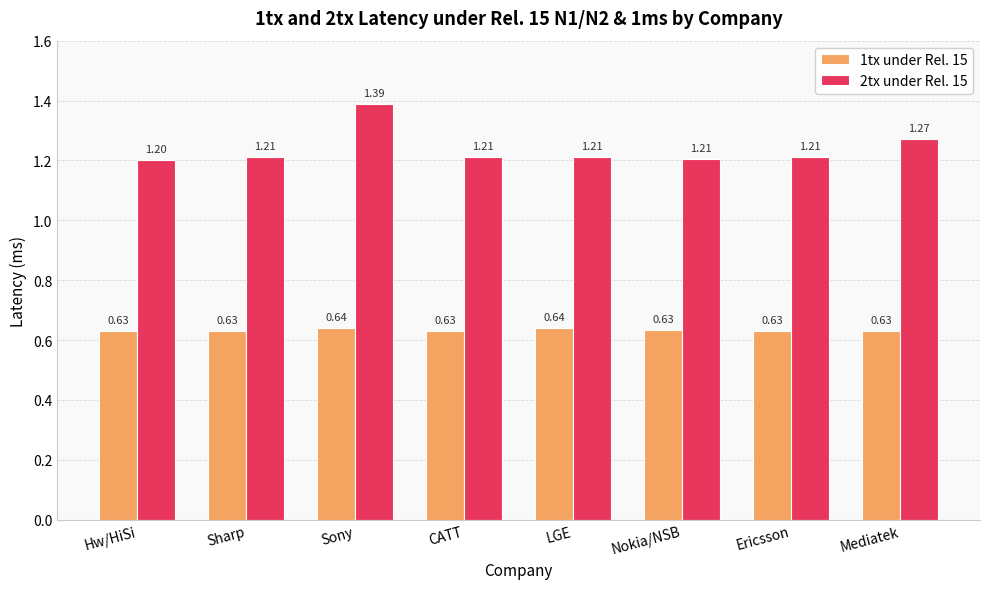

Is the value of 2tx under Rel. 15 at Sharp greater than the value of 1tx under Rel. 15 at Sharp?

Yes